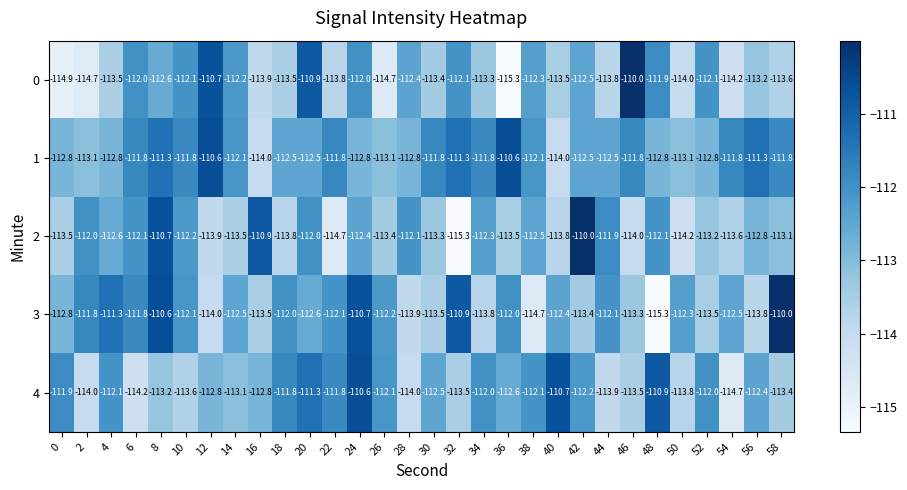

What is the difference between the maximum and minimum values in the 3 series?

5.3